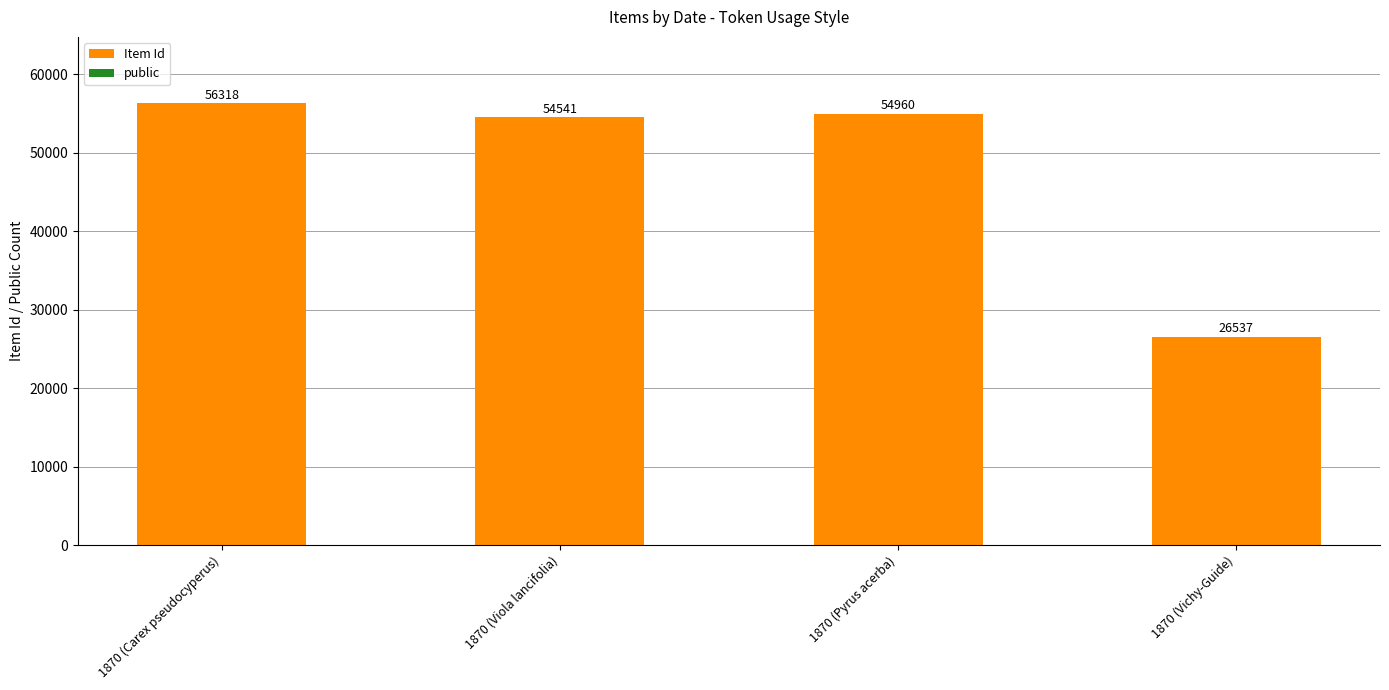

What is the highest value of the Item Id series?

56317